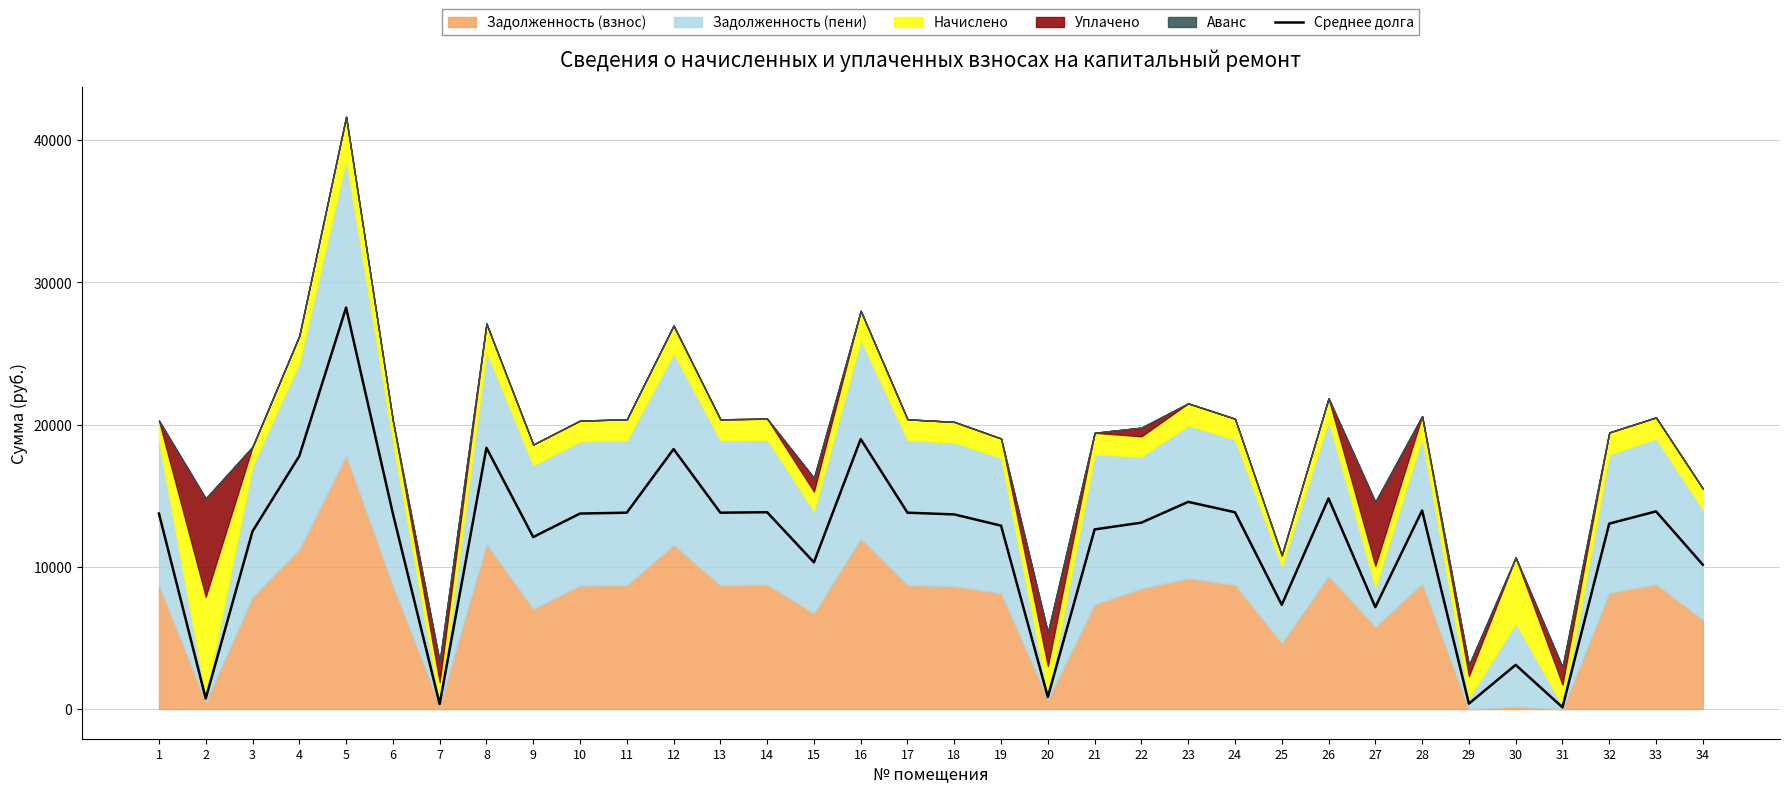

Reading left to right, extract all data points from this chart.

13749.8	745.2	12502.6	17795.7	28229.8	13749.8	356.0	18373.7	12097.0	13749.8	13810.7	18282.4	13810.7	13841.1	10319.7	18982.1	13810.7	13689.0	12898.1	852.9	12634.6	13109.2	14571.2	13841.1	7331.2	14814.5	7170.4	13962.8	384.2	3110.0	123.4	13040.8	13901.9	10151.9